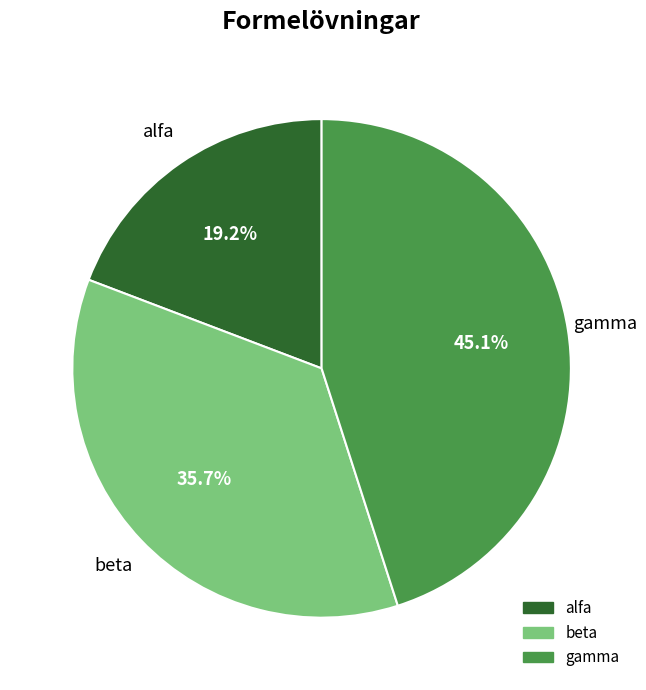

Does any single category account for the majority?

No